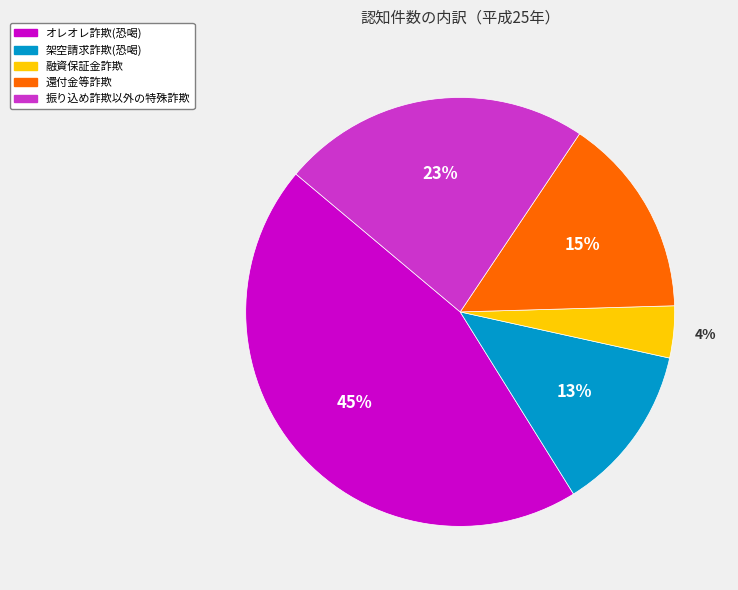

Is it true that オレオレ詐欺(恐喝) is 45% of the pie?

True